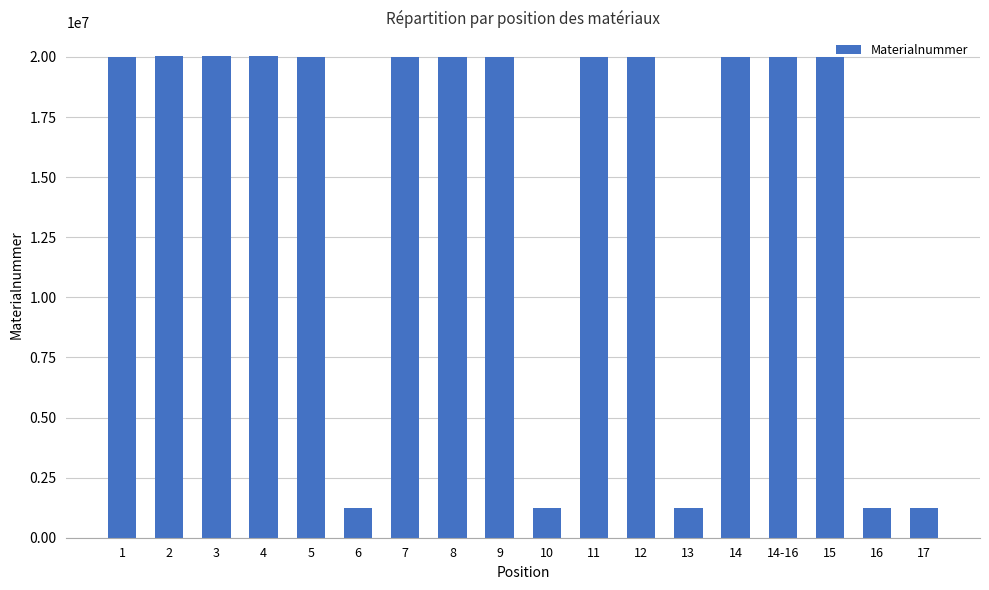

What value does the data have at 1?

20002936